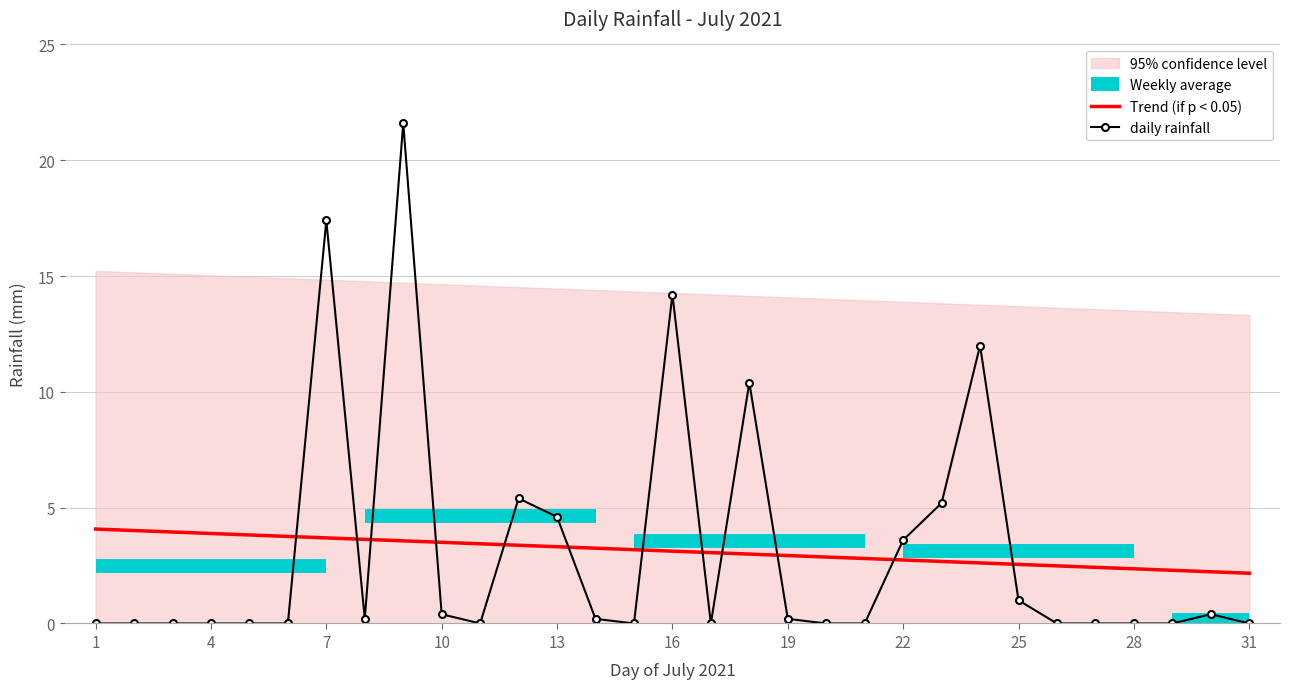

The daily rainfall series shows 14.2 at 16. True or false?

True